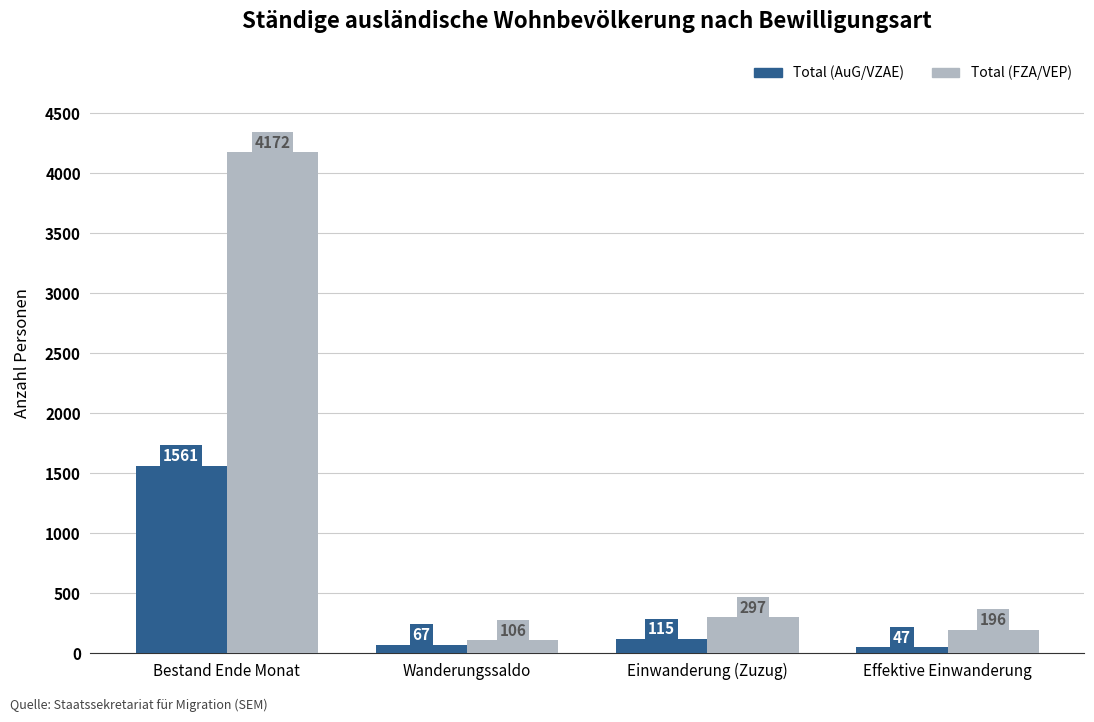

Which category has the lowest value in the Total (FZA/VEP) series?

Wanderungssaldo